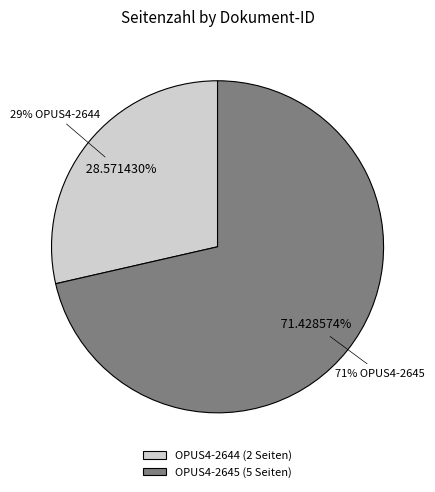

How many segments does this pie chart have?

2